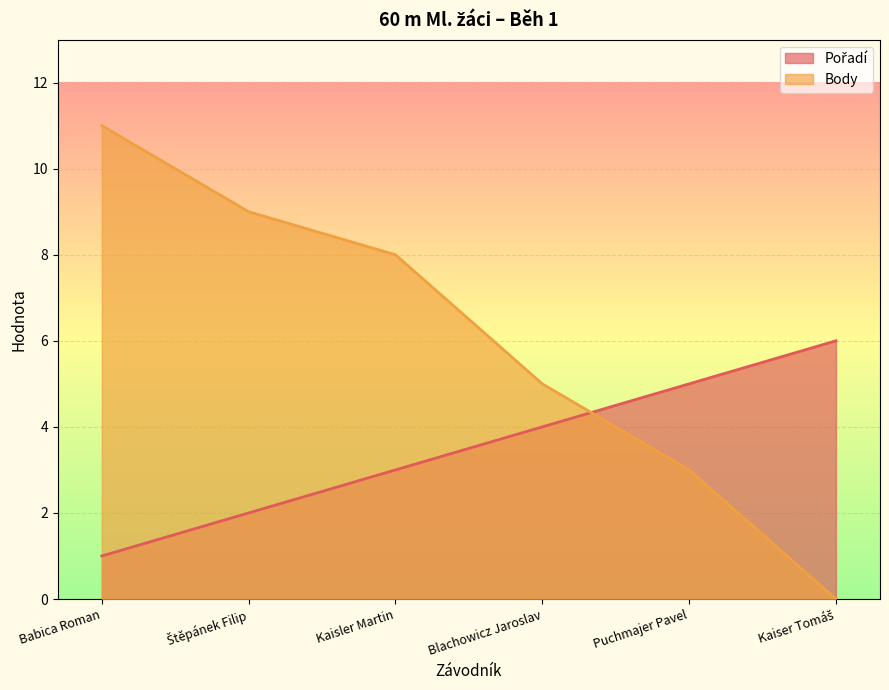

True or false: Body has more than 2 points higher than both neighbors.

False